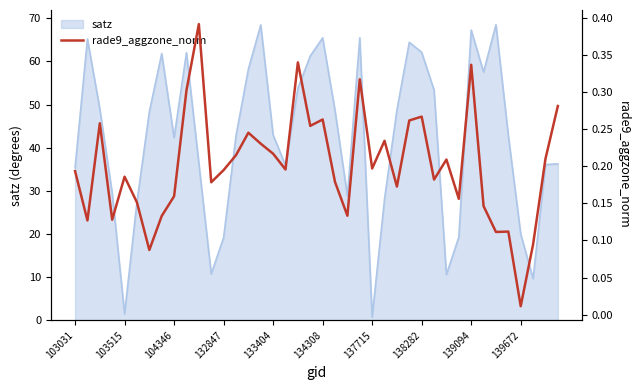

What is the label of the 37th point from the right?

132847